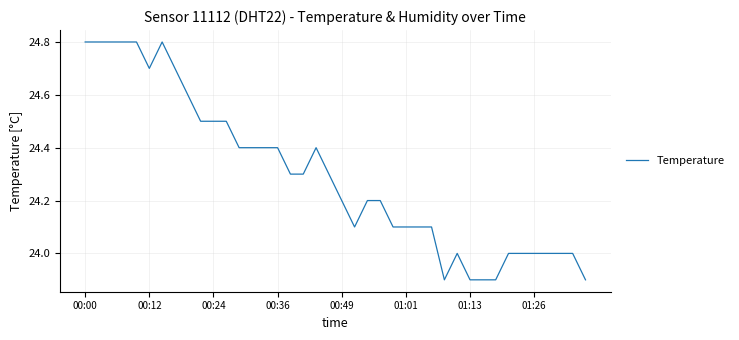

What is the minimum value shown in the chart?

23.9